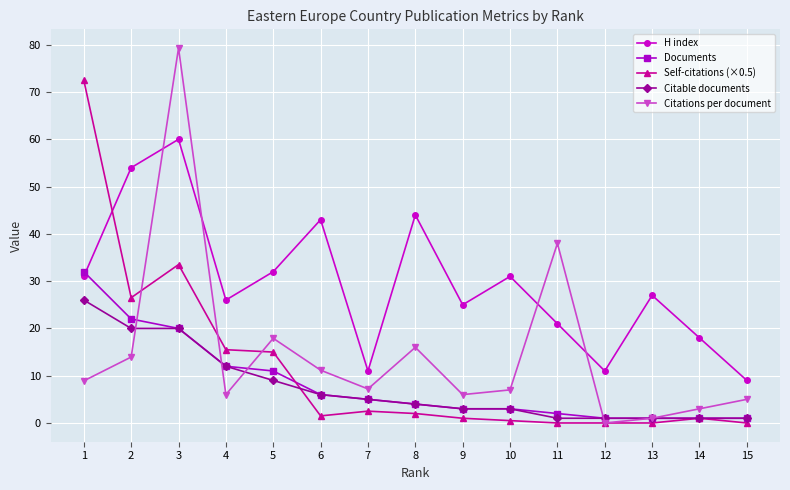

Where do Self-citations (×0.5) and Citable documents first cross each other?

5 and 6